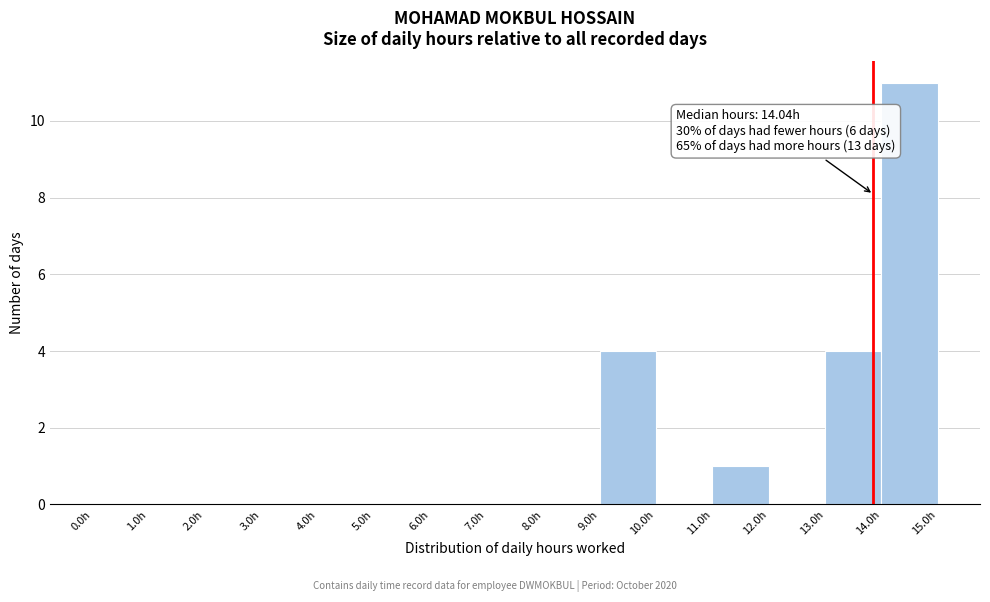

Which range on the x-axis has the tallest bar?

14 to 15